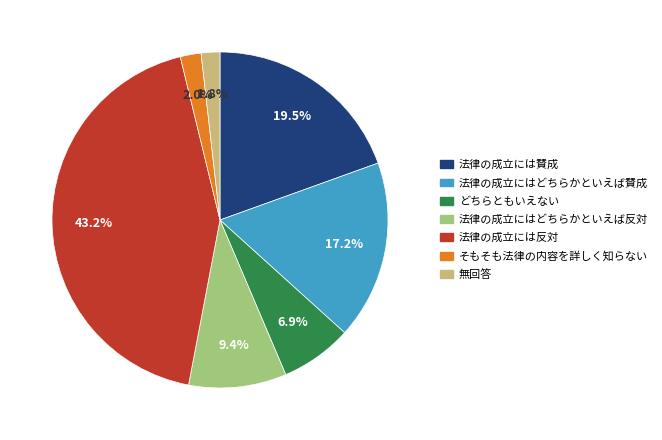

Does any single category account for the majority?

No